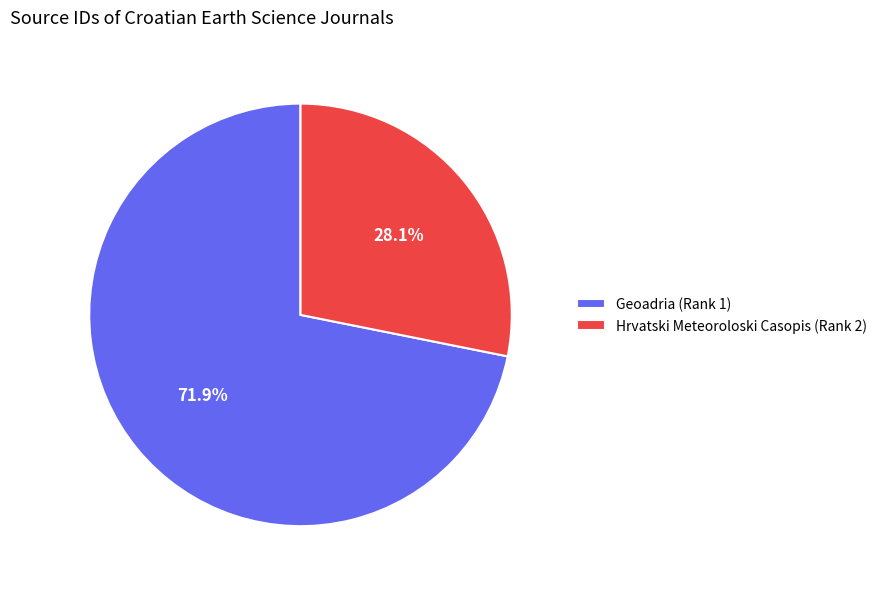

What is the majority slice?

Geoadria (Rank 1)